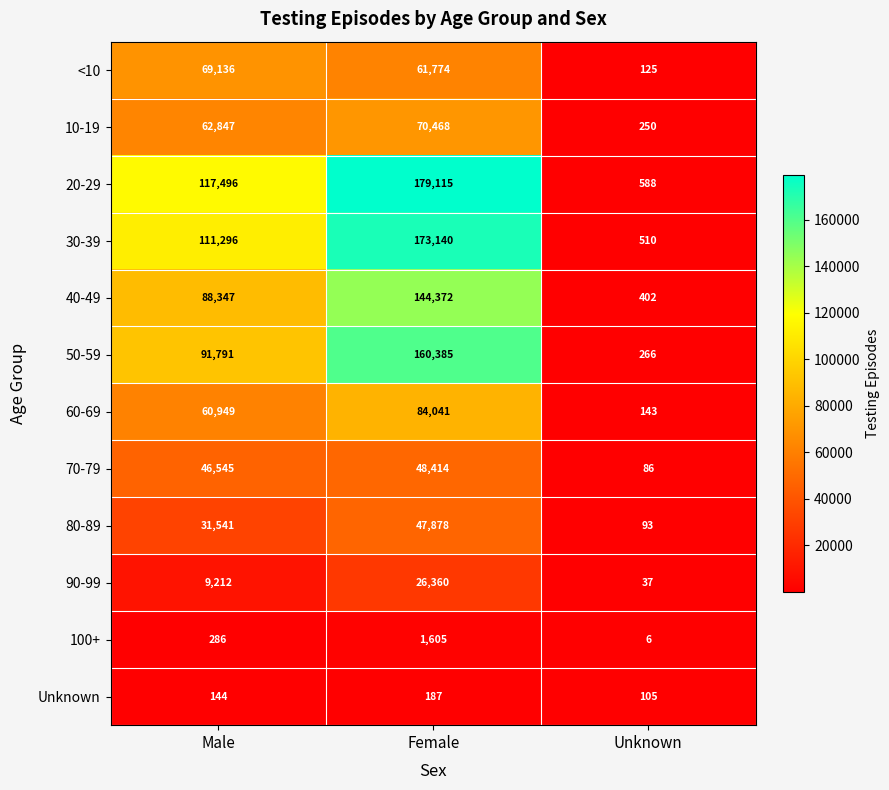

At which category is the sum across all series the highest?

Female